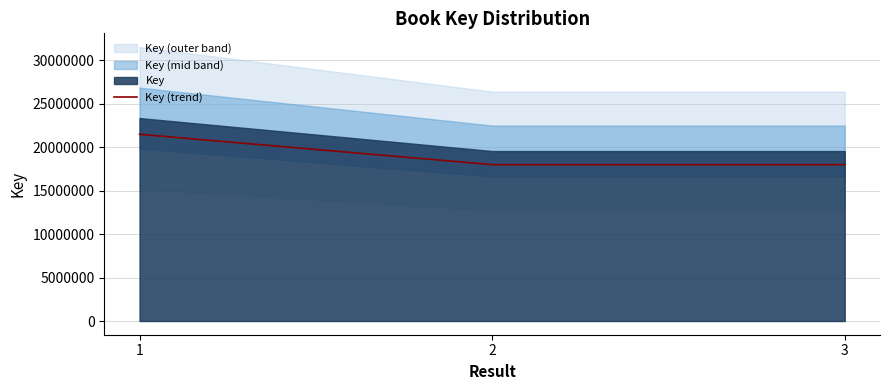

What is the sum of the values at 1 and 2?

39460974.9